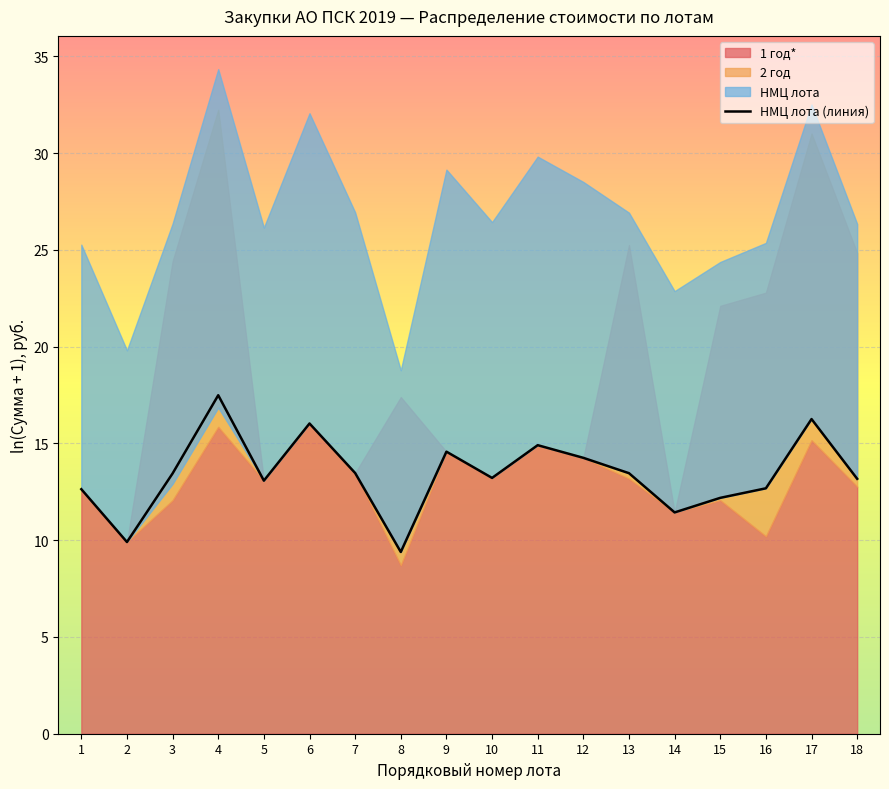

Reading left to right, transcribe all the data shown in this chart.

1=12.6	2=9.9	3=13.4	4=17.5	5=13.1	6=16.0	7=13.5	8=9.4	9=14.6	10=13.2	11=14.9	12=14.3	13=13.5	14=11.4	15=12.2	16=12.7	17=16.3	18=13.2